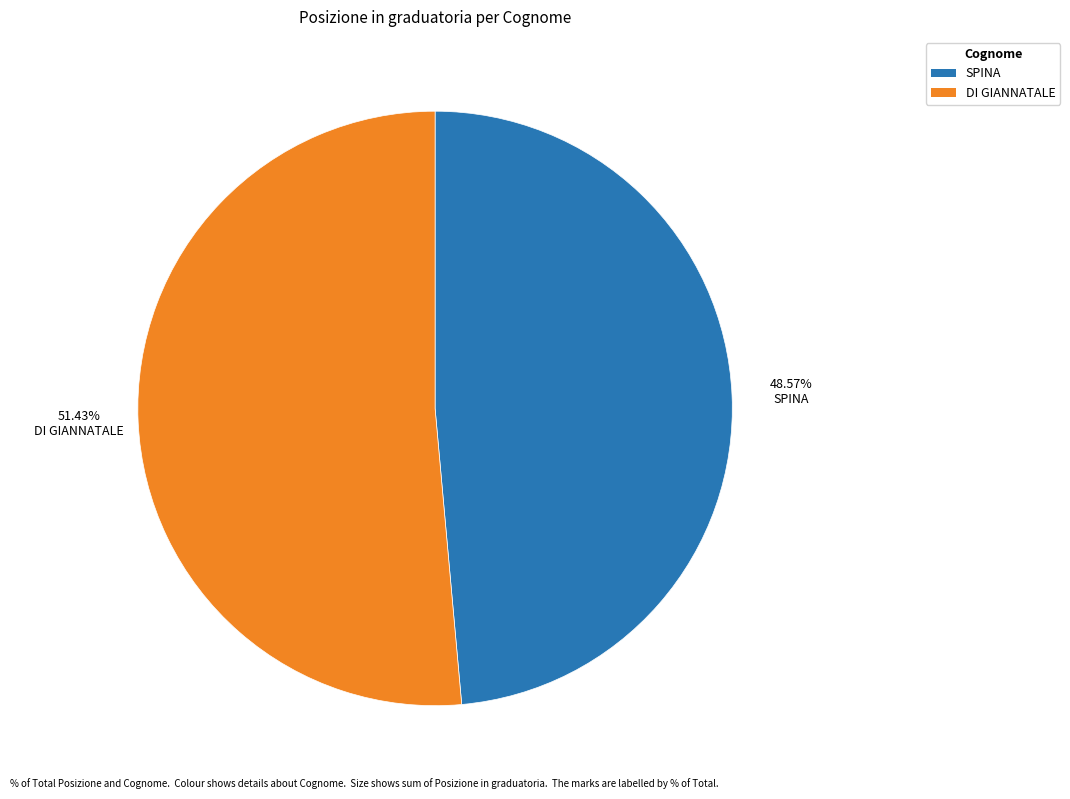

Is it true that DI GIANNATALE is 41% of the pie?

False